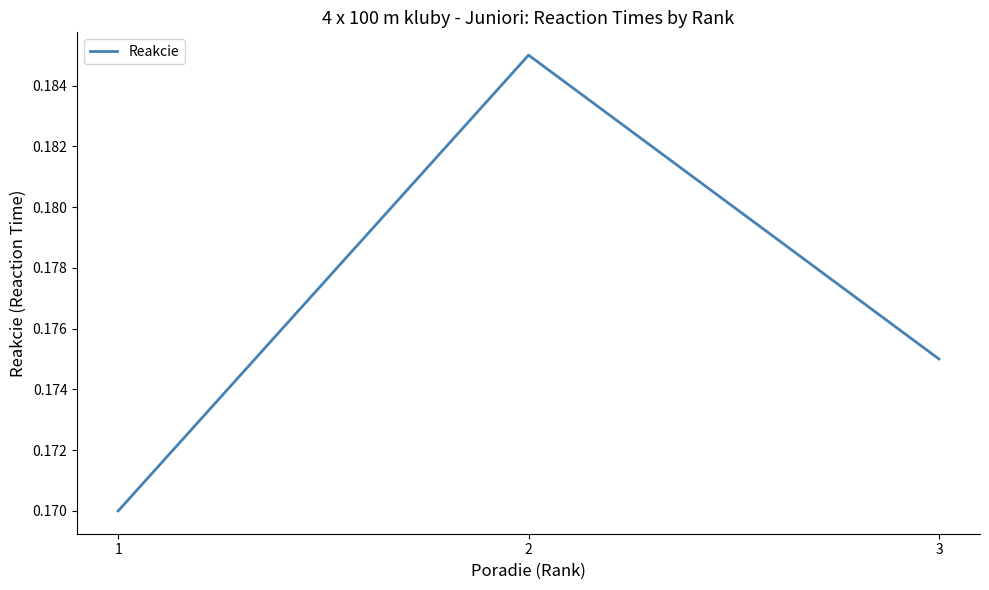

True or false: the data shows 0.3 at 2.

False